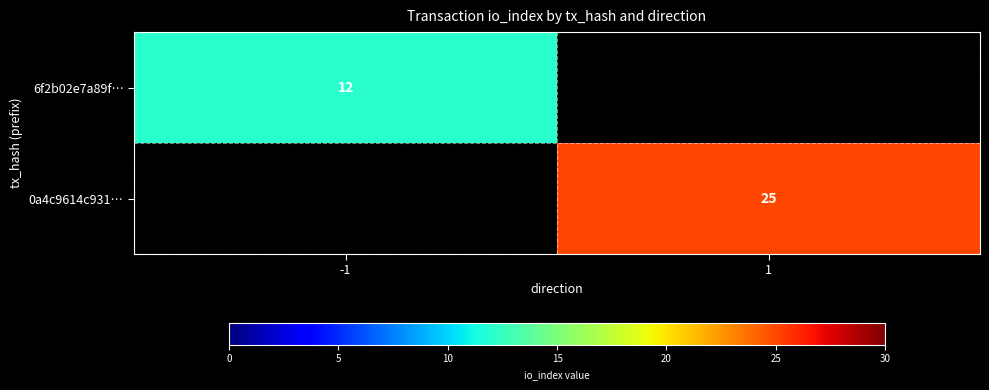

The 6f2b02e7a89f… series shows 16 at -1. True or false?

False